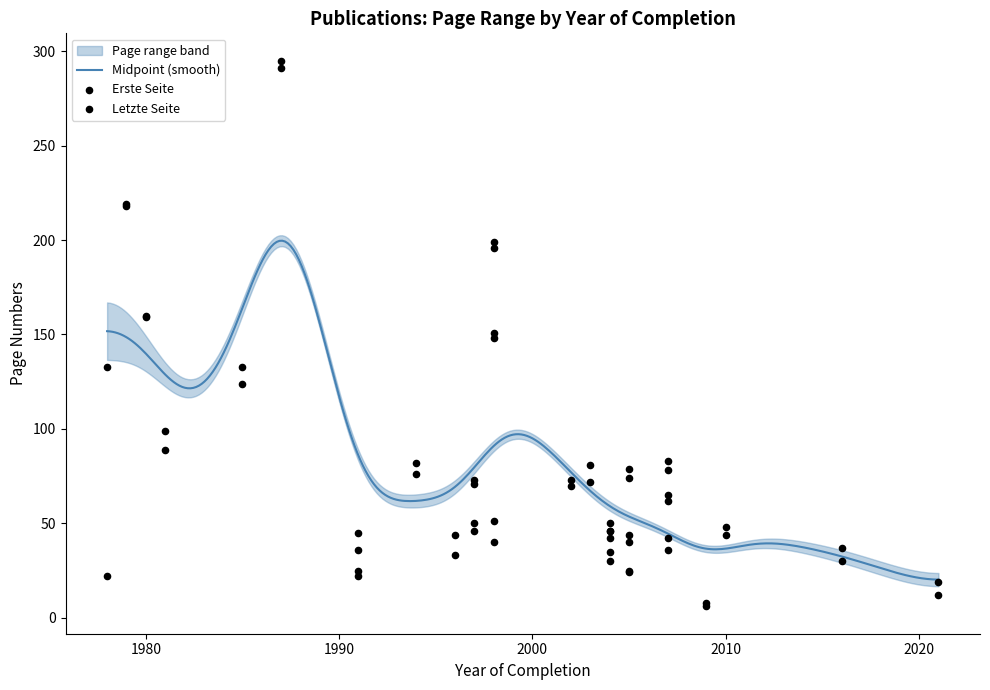

Is the value of Erste Seite at 17 greater than the value of Letzte Seite at 28?

No